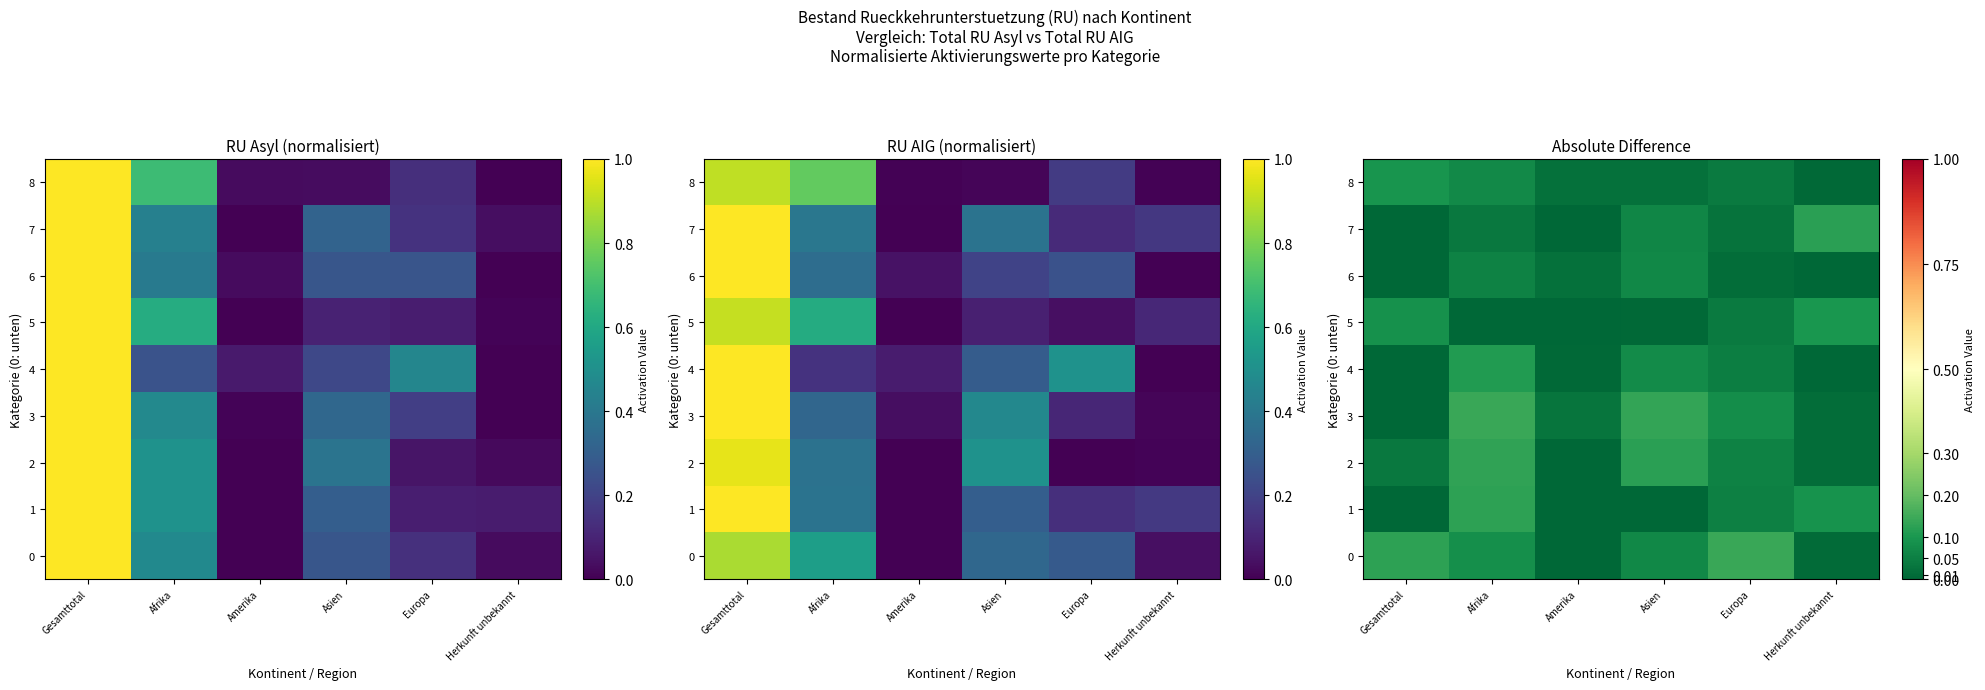

The 2 series shows 0.1 at Amerika. True or false?

False